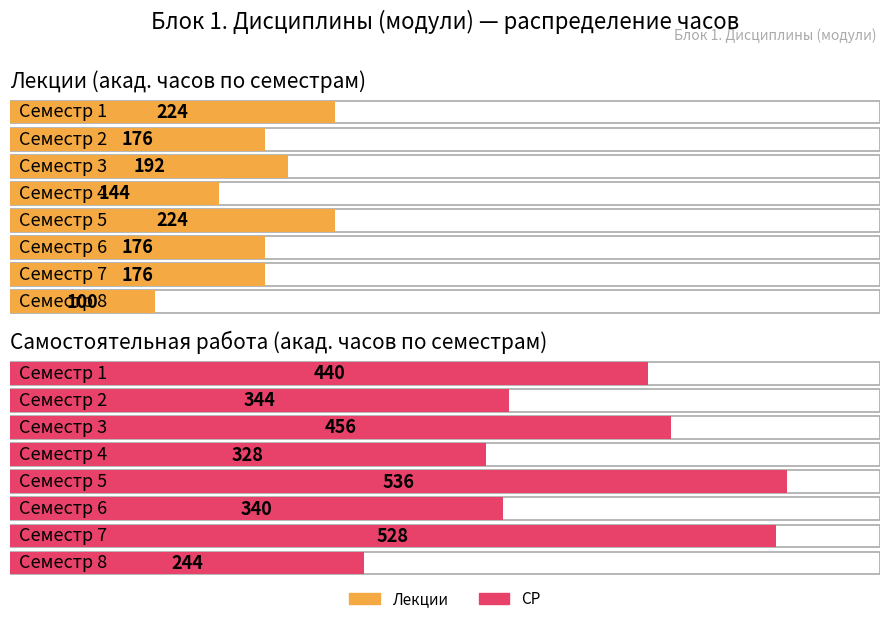

What is the total value across all series at Семестр 5?

760